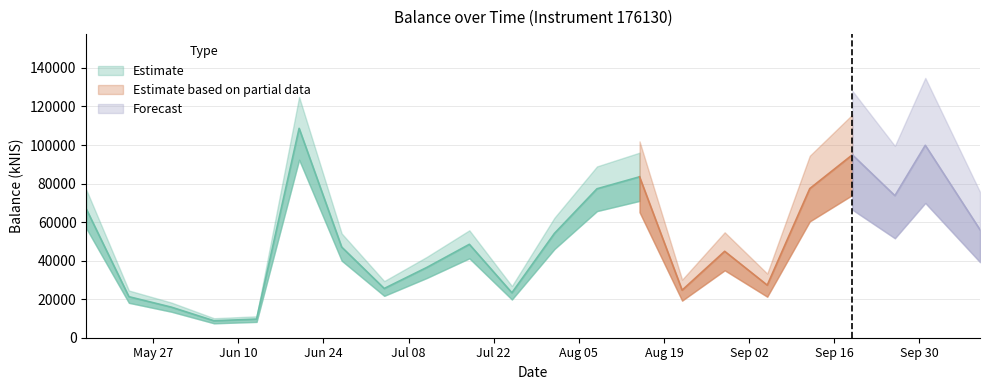

True or false: the data shows 47047.6 at 2024-06-27.

True